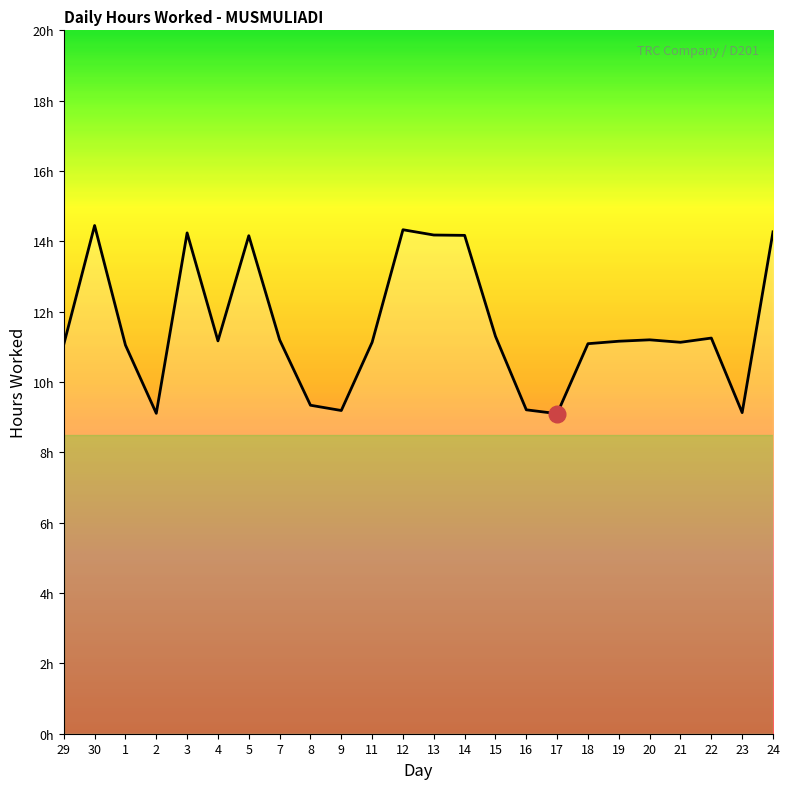

Rank the categories by value from highest to lowest.

30, 12, 24, 3, 13, 14, 5, 15, 22, 7, 20, 4, 19, 11, 21, 18, 29, 1, 8, 16, 9, 23, 2, 17